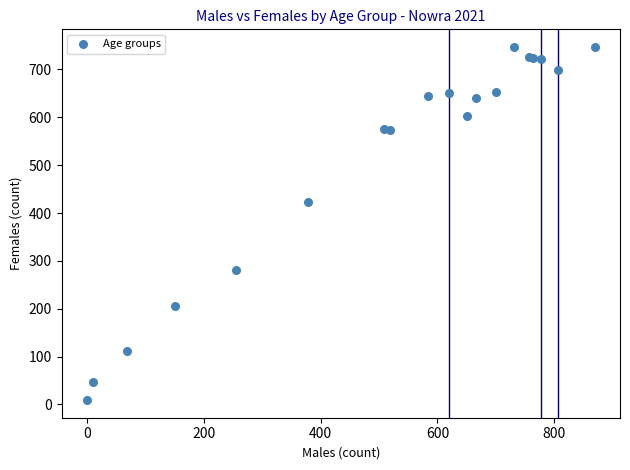

What Y value in the scatter plot is closest to 378?

422